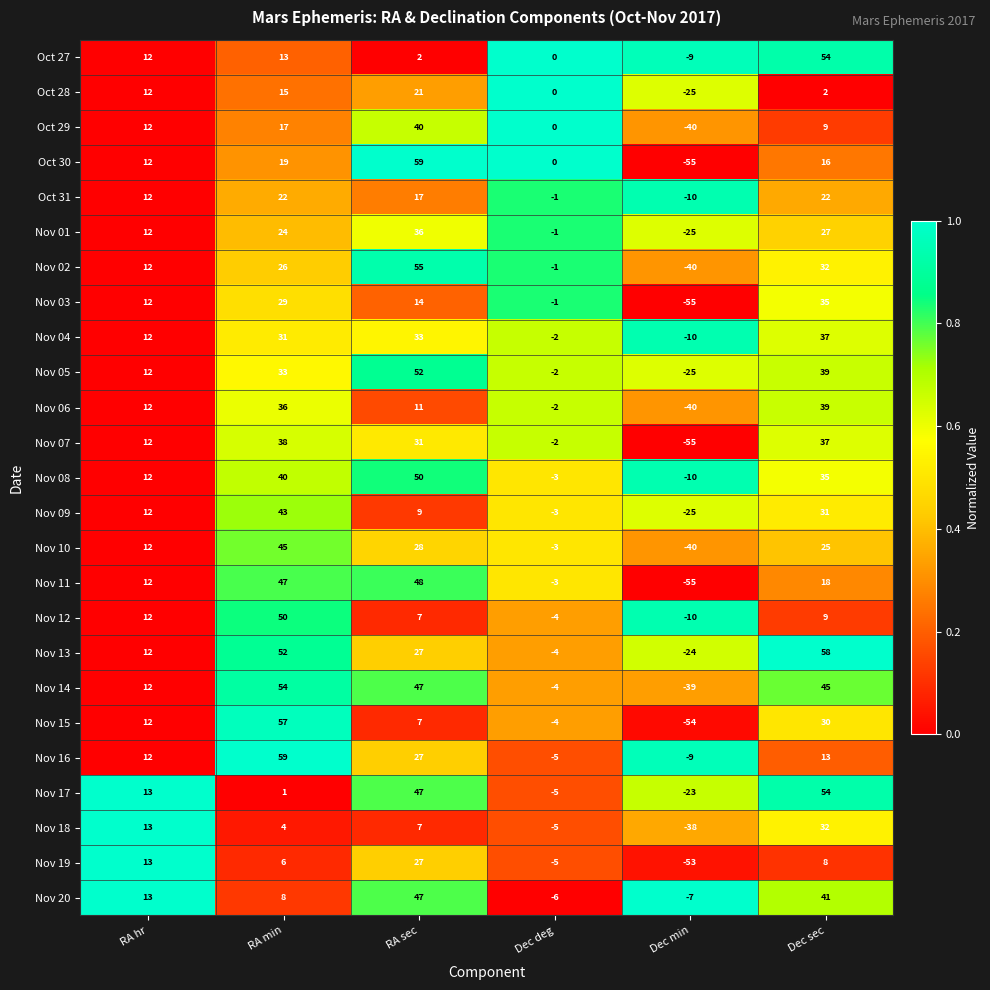

Which series has the largest range (max minus min)?

Oct 30